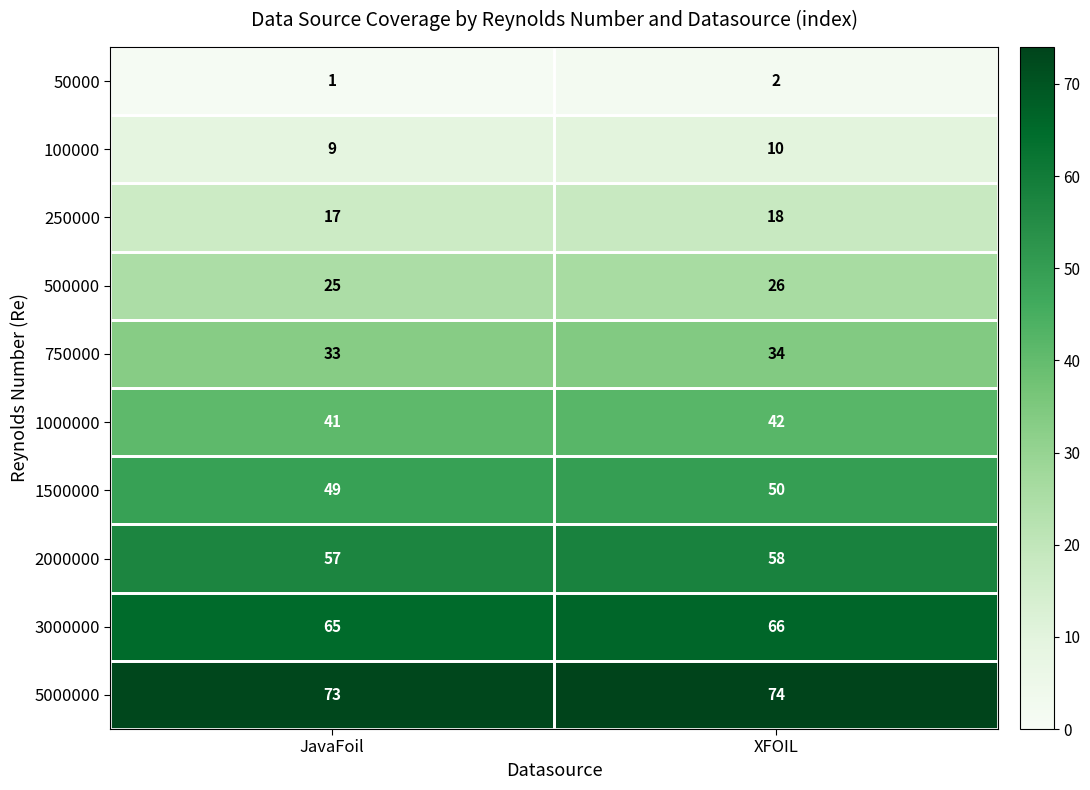

Is the value of 750000 at JavaFoil greater than the value of 1500000 at XFOIL?

No